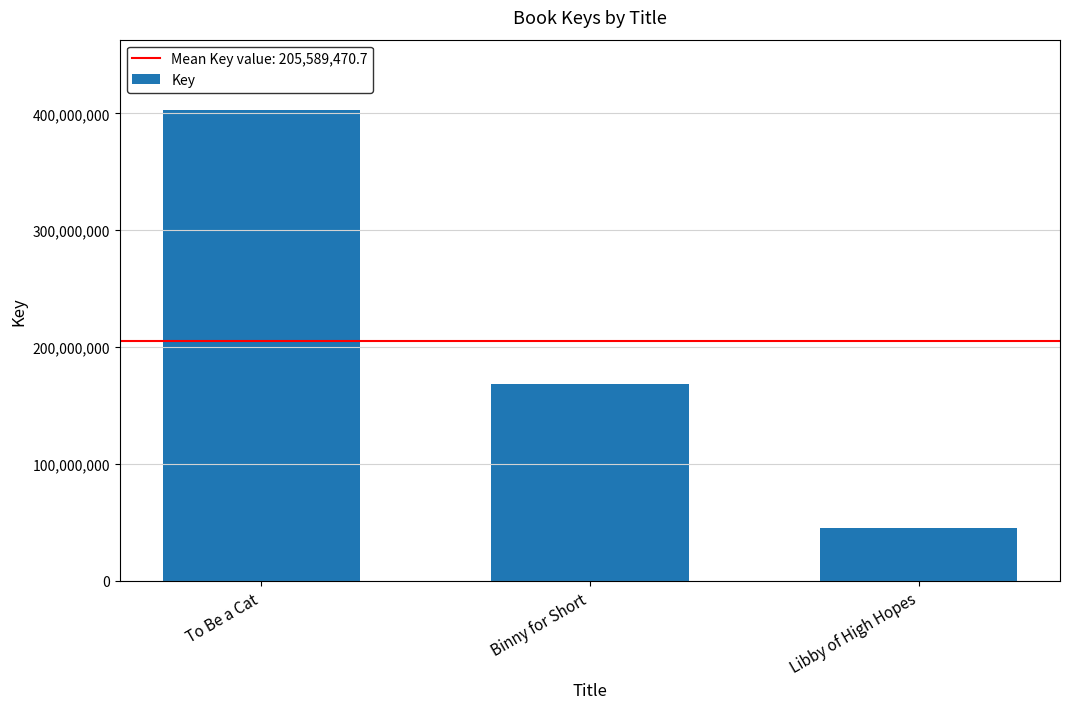

Reading left to right, transcribe all the data shown in this chart.

402654487	168522243	45591682